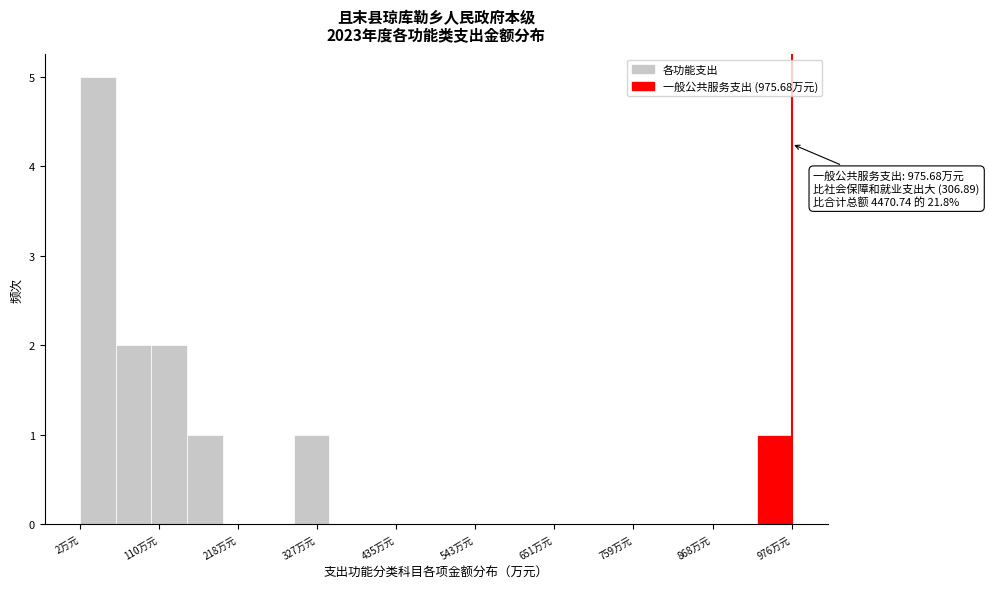

Read against the x-axis, roughly where is the centre of the tallest bar?

20